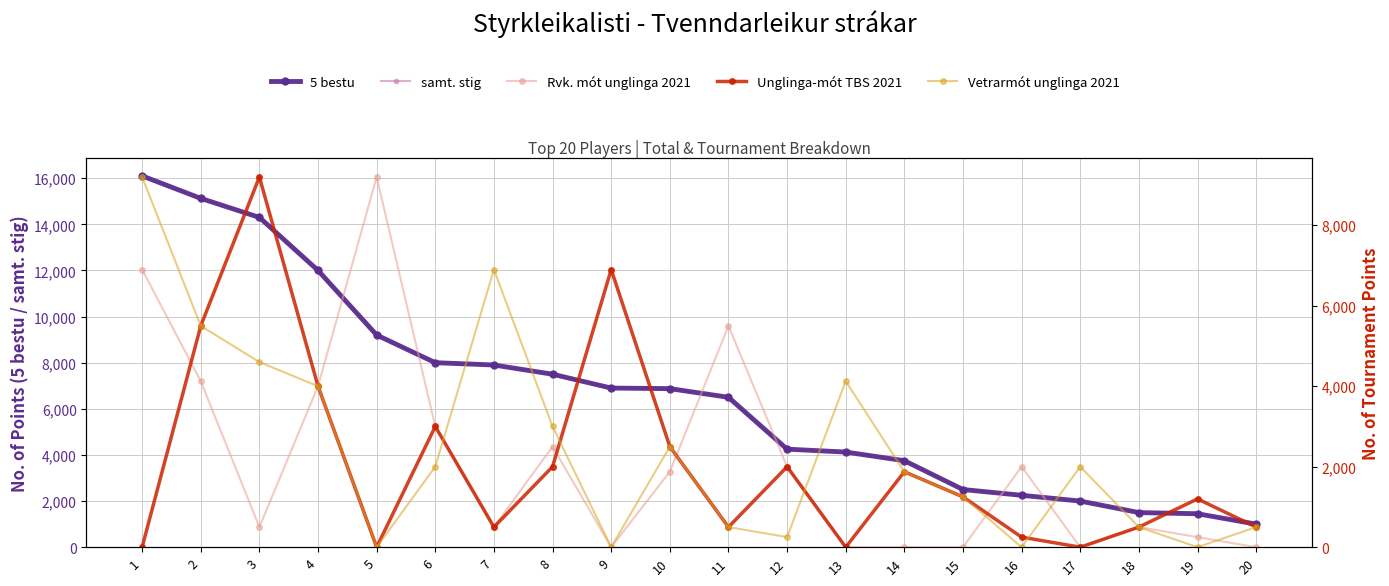

Which series has the widest spread of values?

5 bestu